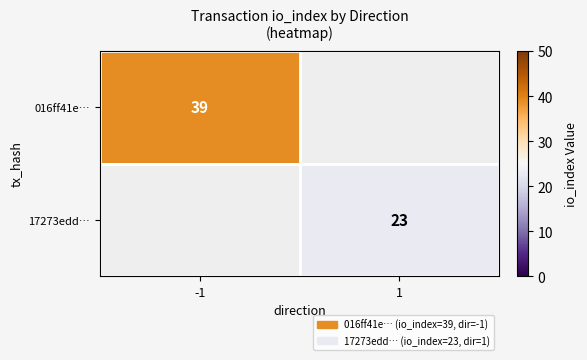

True or false: 016ff41e… has a value of 22 at -1.

False